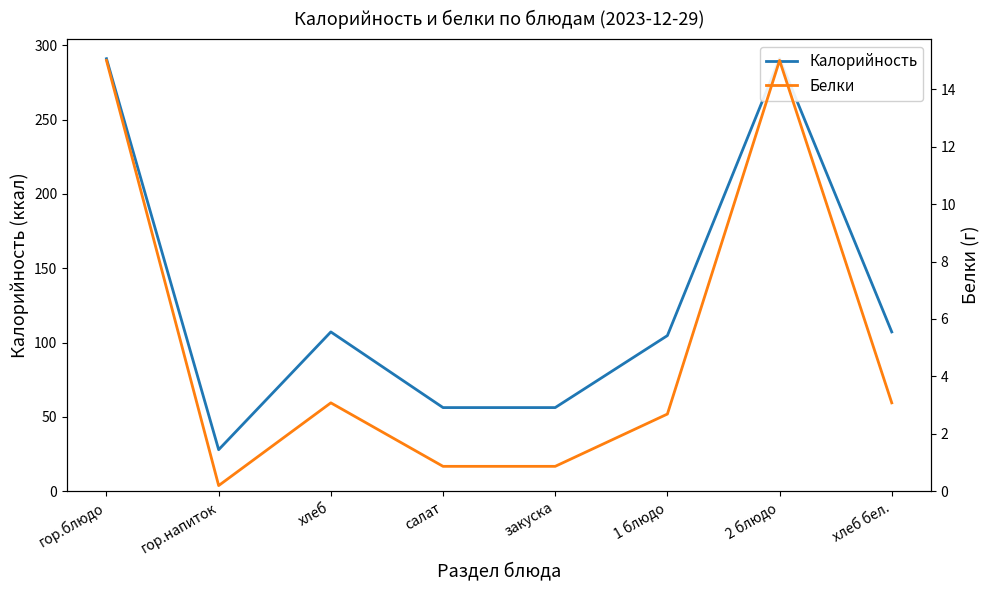

Where does the Калорийность series first go above 107?

гор.блюдо